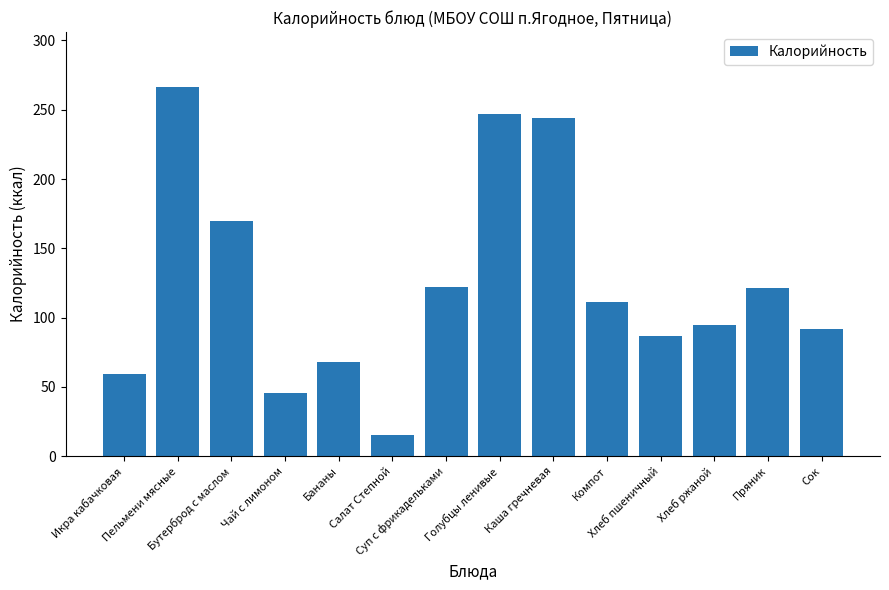

What is the change in value from Бутерброд с маслом to Хлеб пшеничный?

-83.0